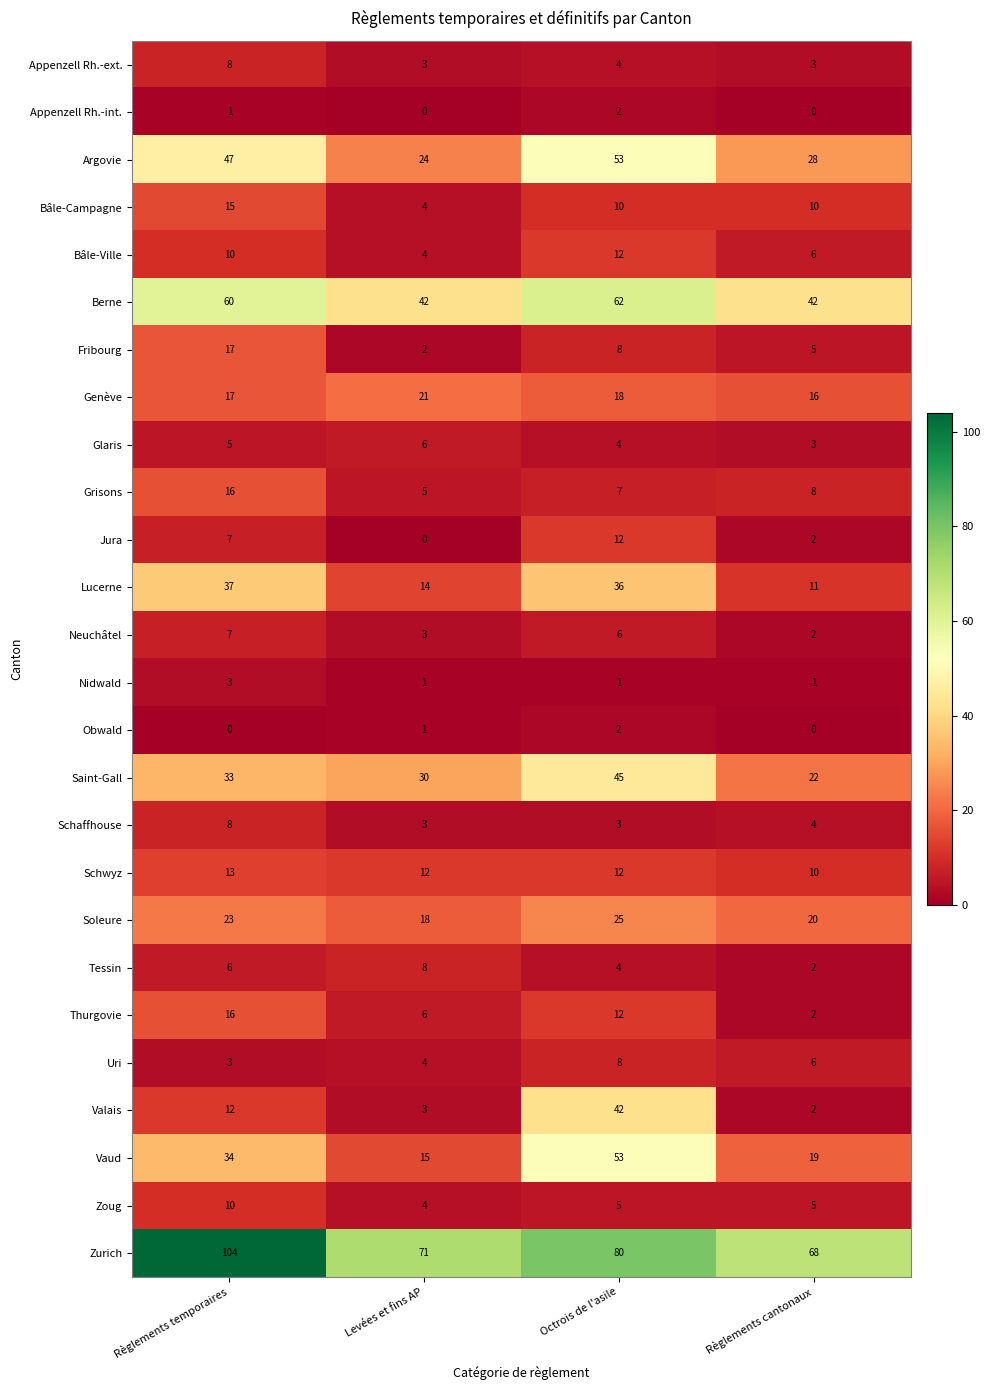

Which series changed the most between Règlements temporaires and Octrois de l'asile?

Valais